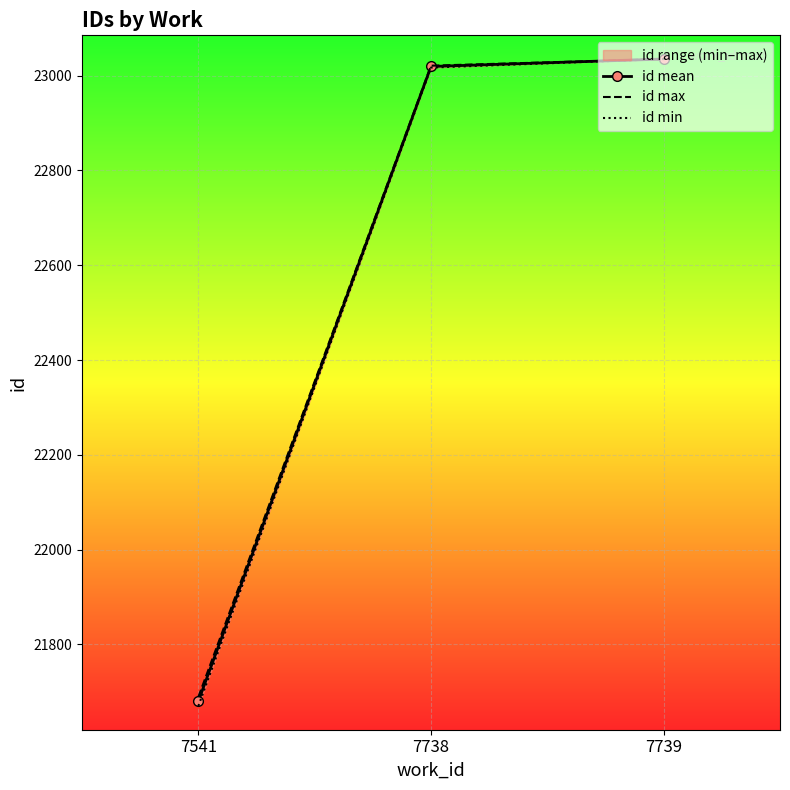

What is the total value across all series at 7738?

69057.2